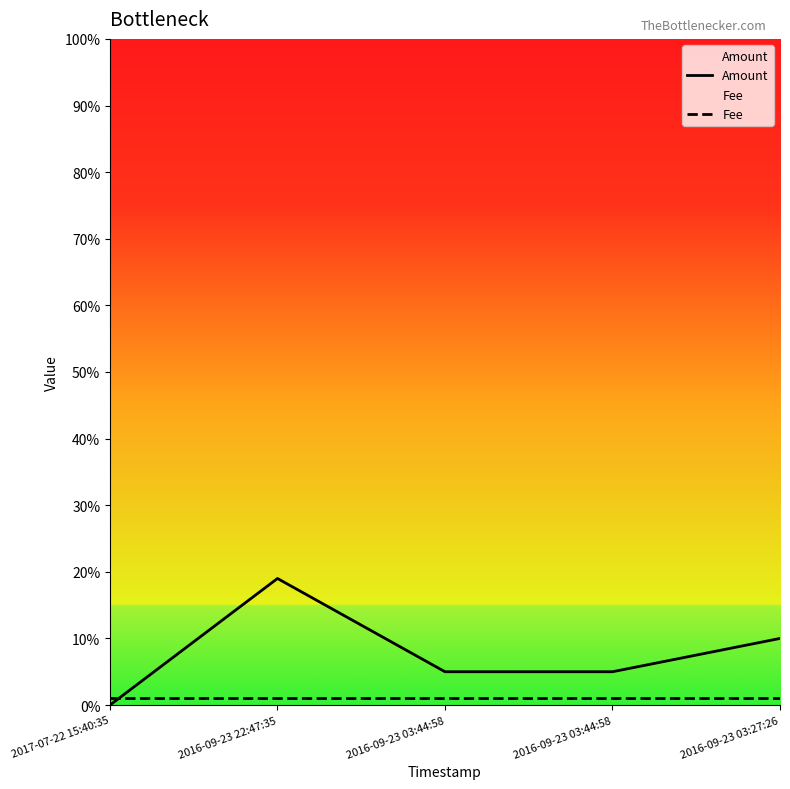

What is the label of the 4th point from the left?

2016-09-23 03:44:58